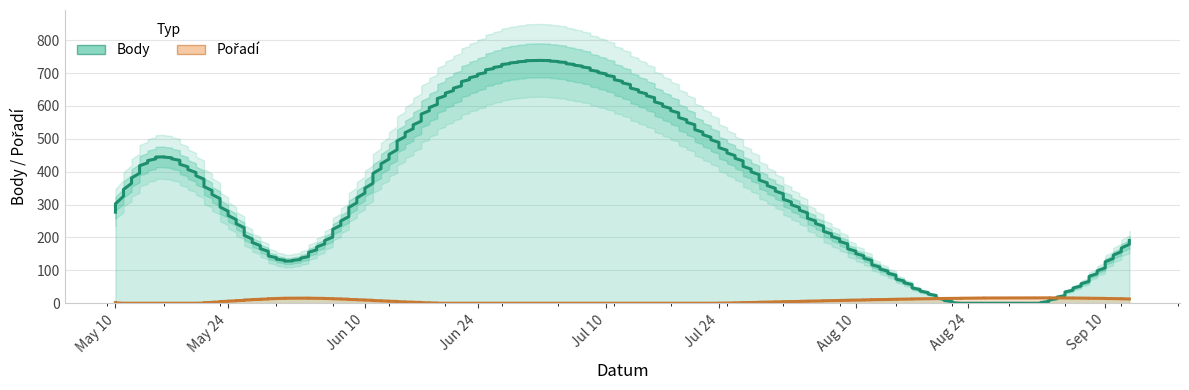

List the labels in order of Body value, largest first.

2023-06-14, 2023-08-02, 2023-05-10, 2023-05-24, 2023-09-13, 2023-05-31